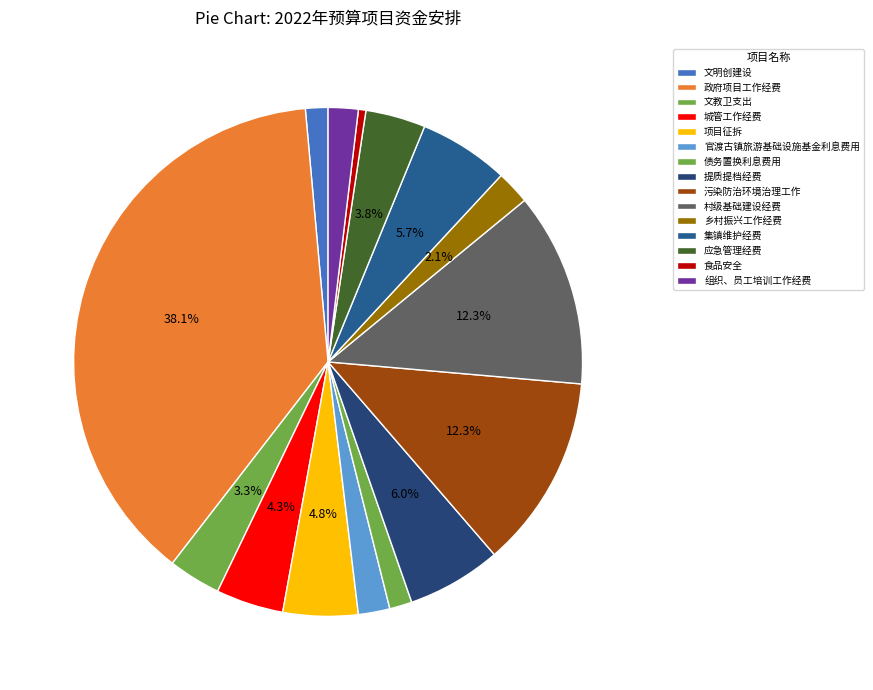

True or false: 城管工作经费 accounts for 4% of the total.

True